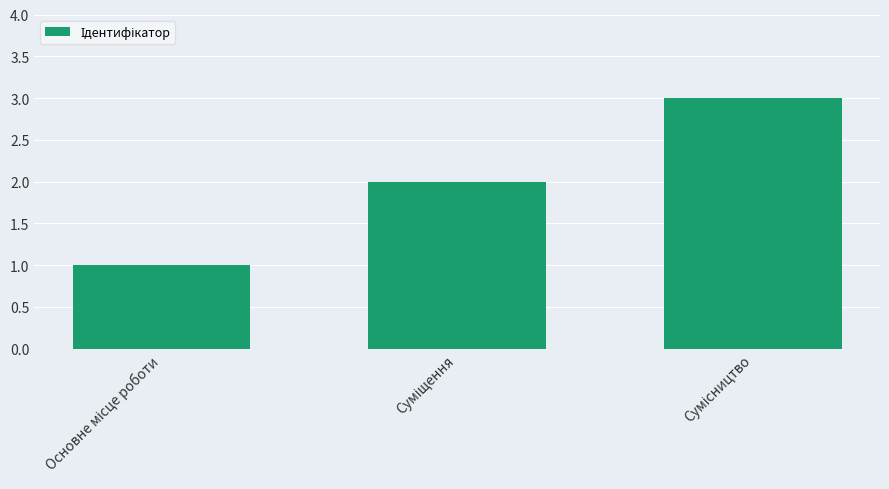

What is the greatest value displayed?

3